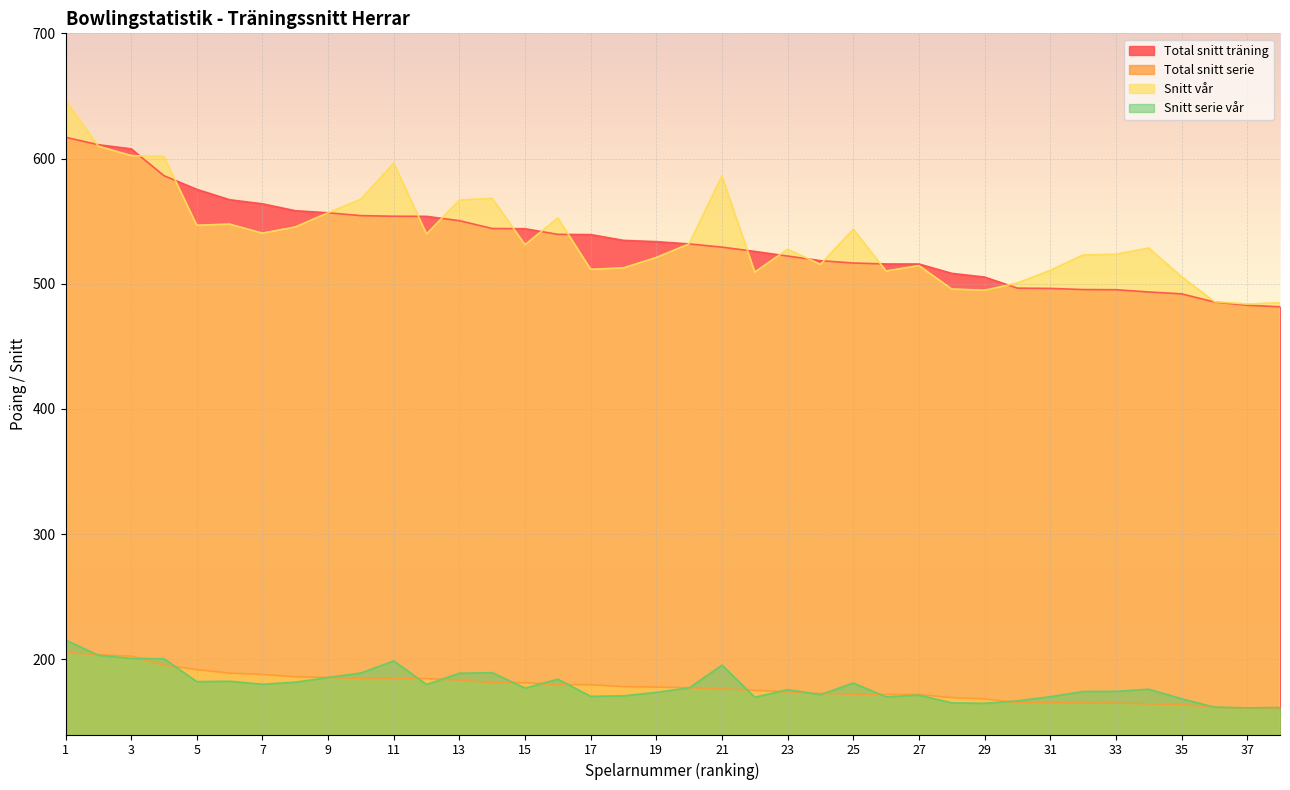

At which category is the sum across all series the highest?

1